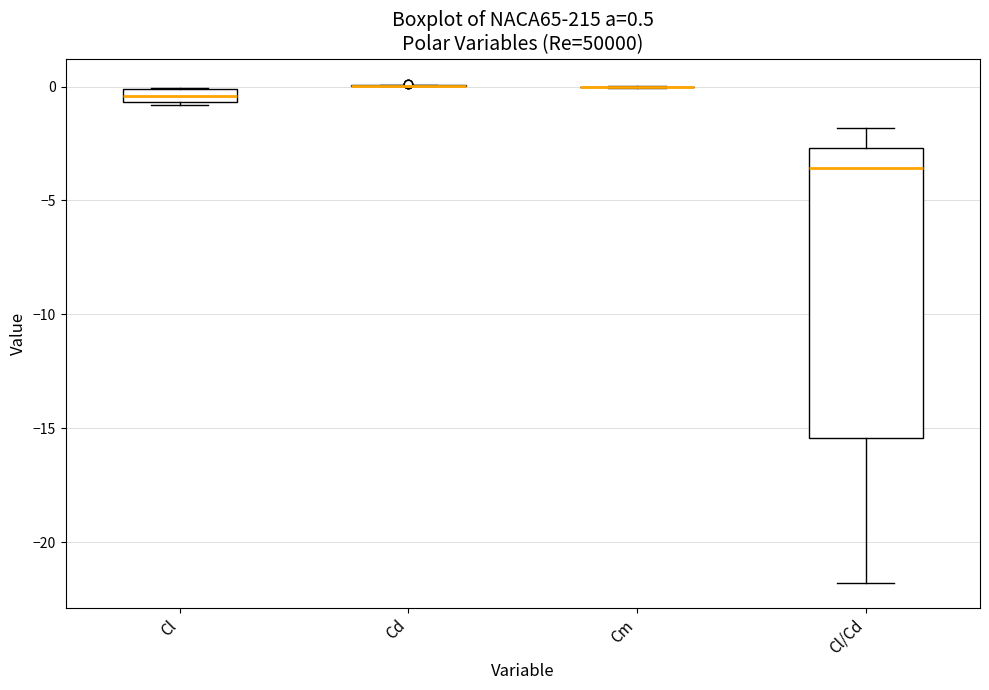

Which box is the tallest, from its lower edge to its upper edge?

Cl/Cd